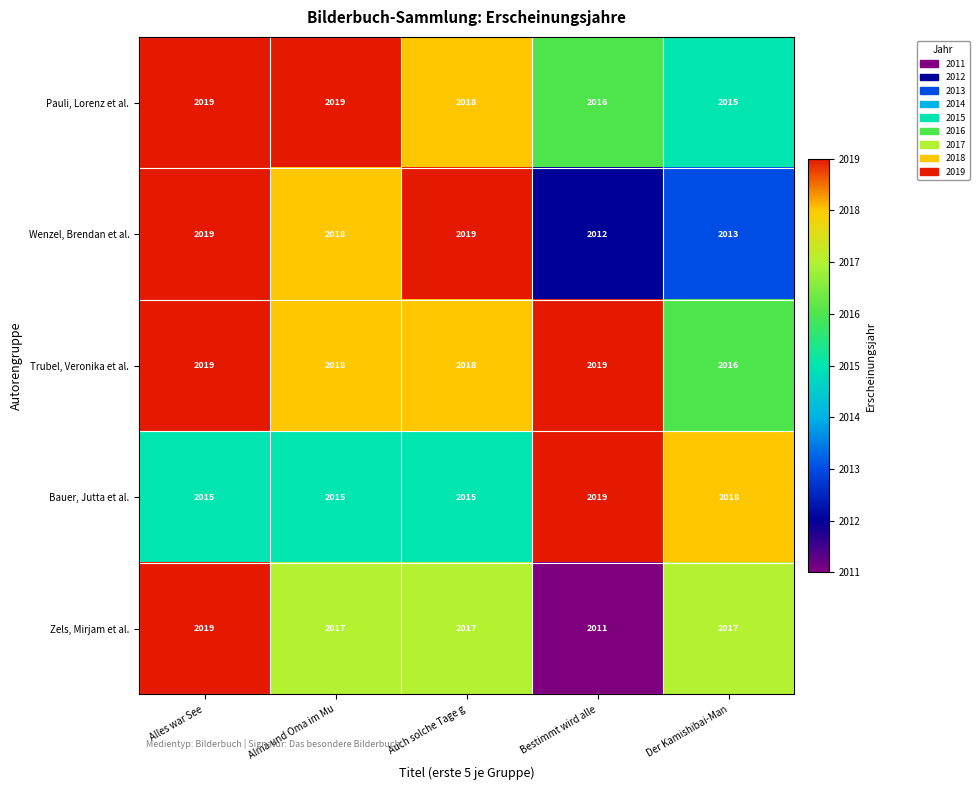

What is the sum of the Bauer, Jutta et al. values at Bestimmt wird alle and Alma und Oma im Mu?

4034